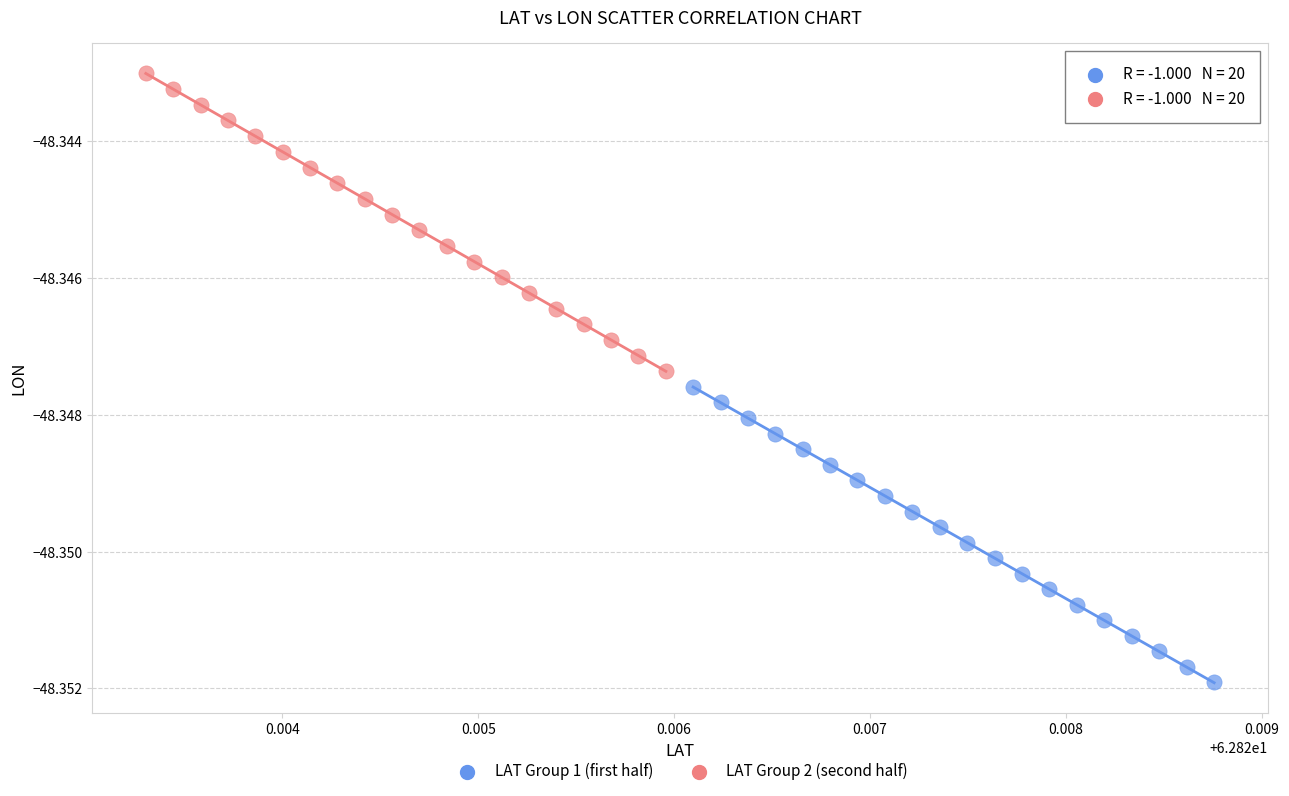

Which series contains the highest Y value?

LAT Group 2 (second half)